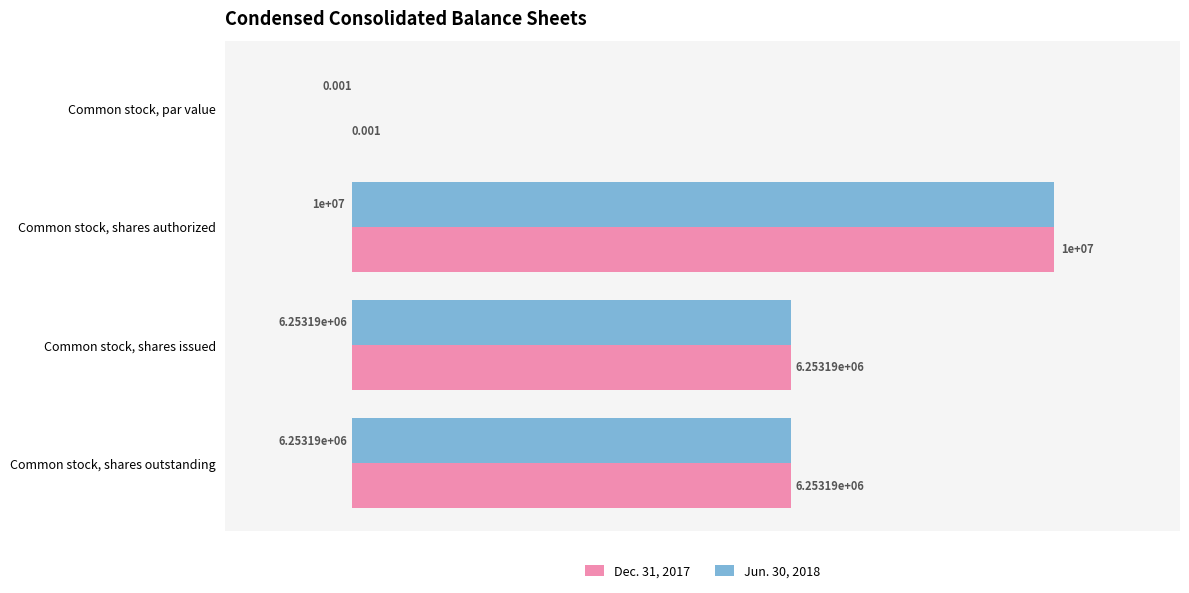

At how many categories does at least one series exceed 5015025?

3